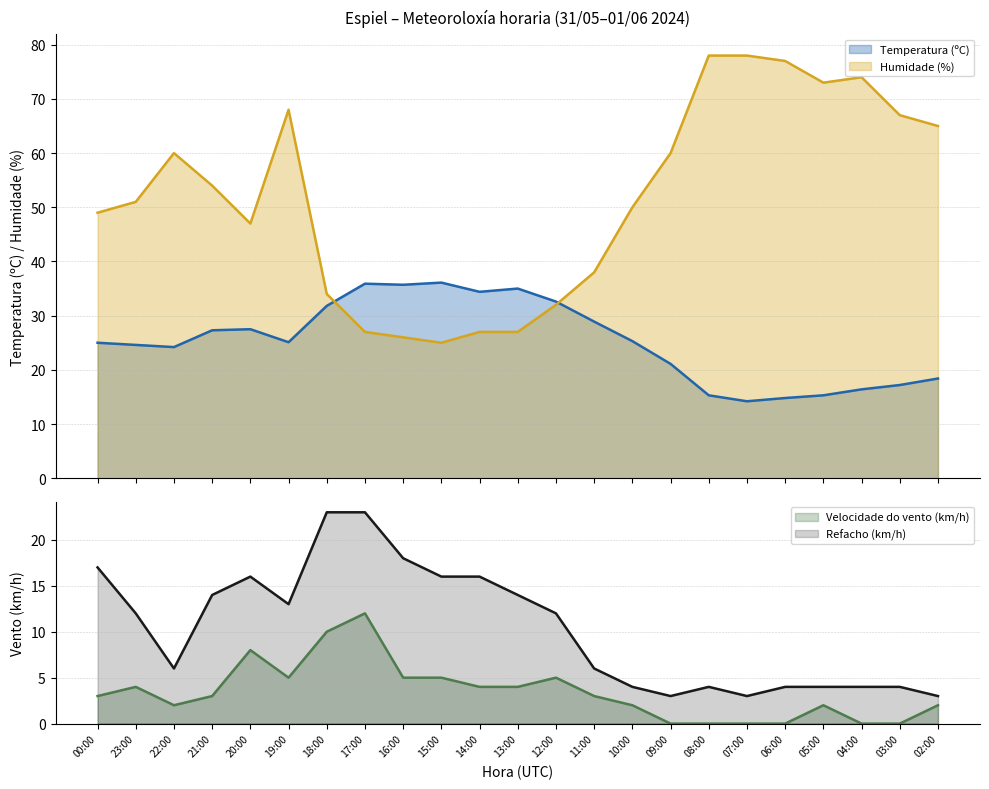

True or false: Humidade (%) and Refacho (km/h) intersect in this chart.

False